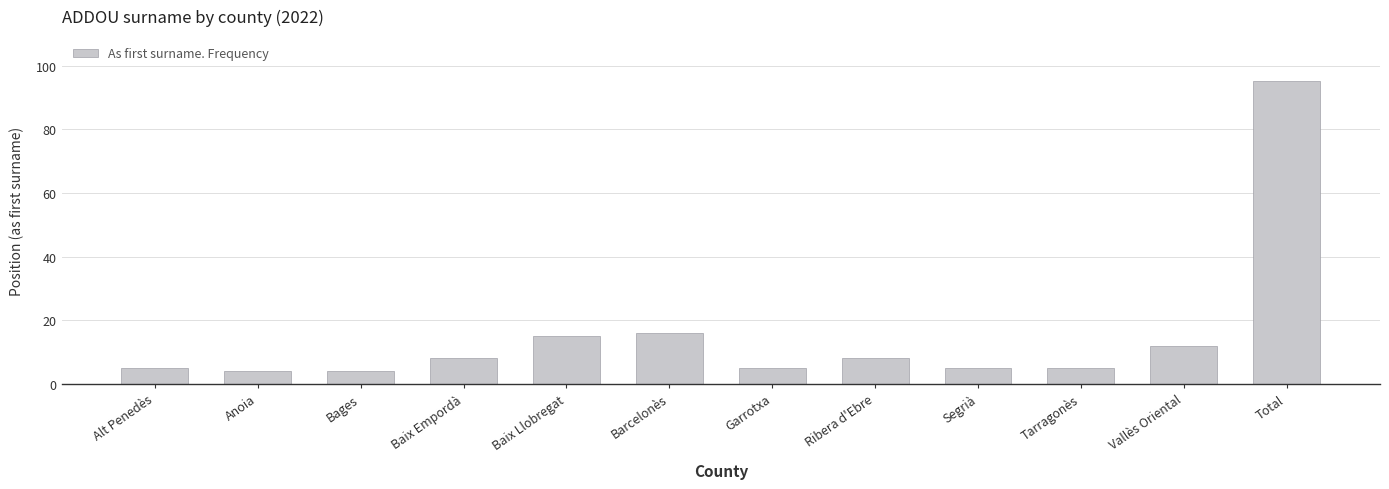

True or false: the data shows 6 at Baix Llobregat.

False